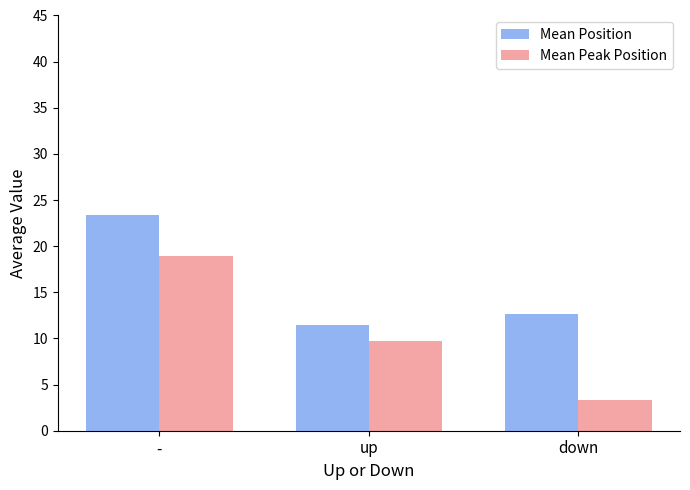

Which series changed the most between up and down?

Mean Peak Position